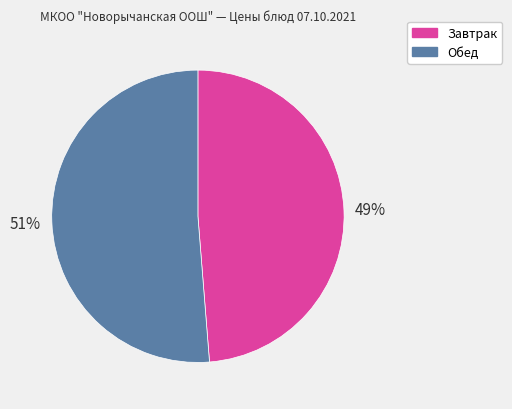

Rank the categories by value from highest to lowest.

Обед, Завтрак